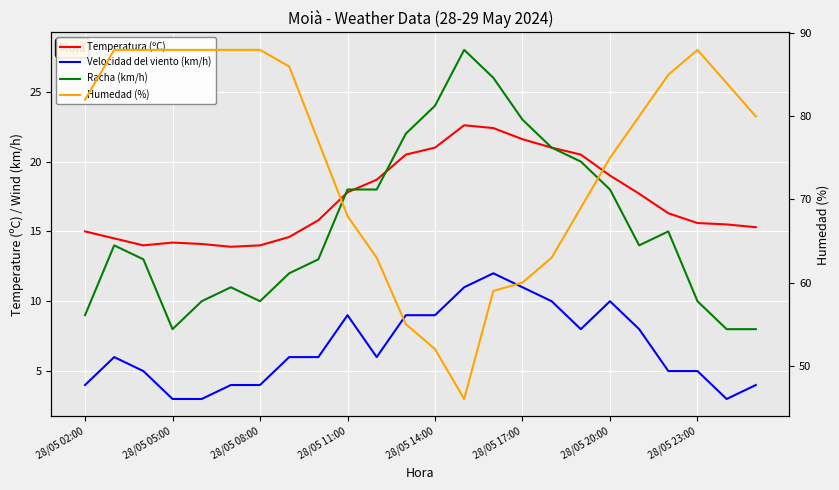

True or false: Racha (km/h) has more than 0 interior local peaks.

True